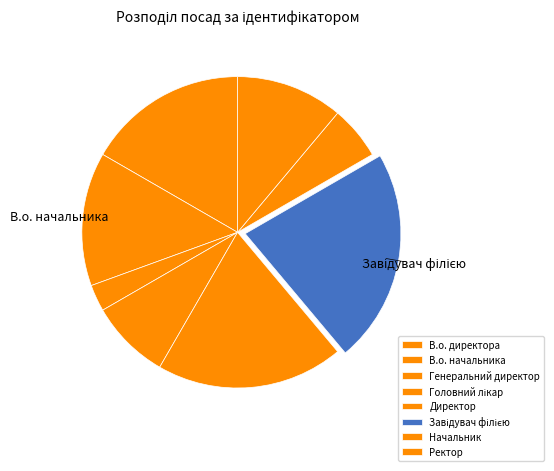

What is the largest slice in the pie chart?

Завідувач філією